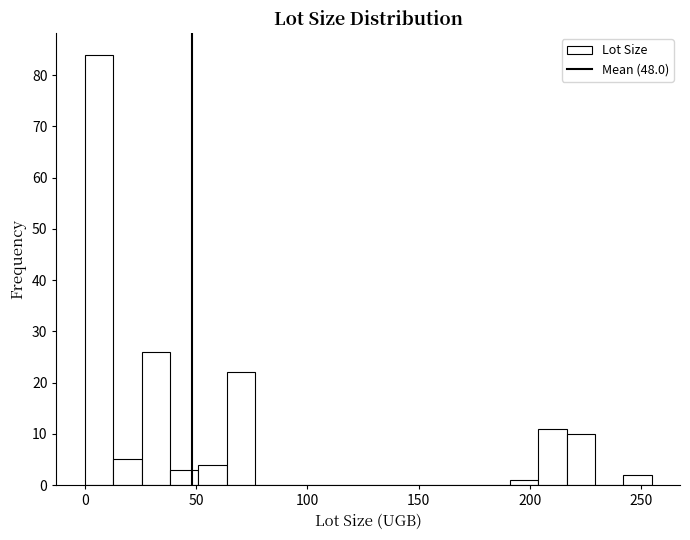

Read against the x-axis, roughly where is the centre of the tallest bar?

5